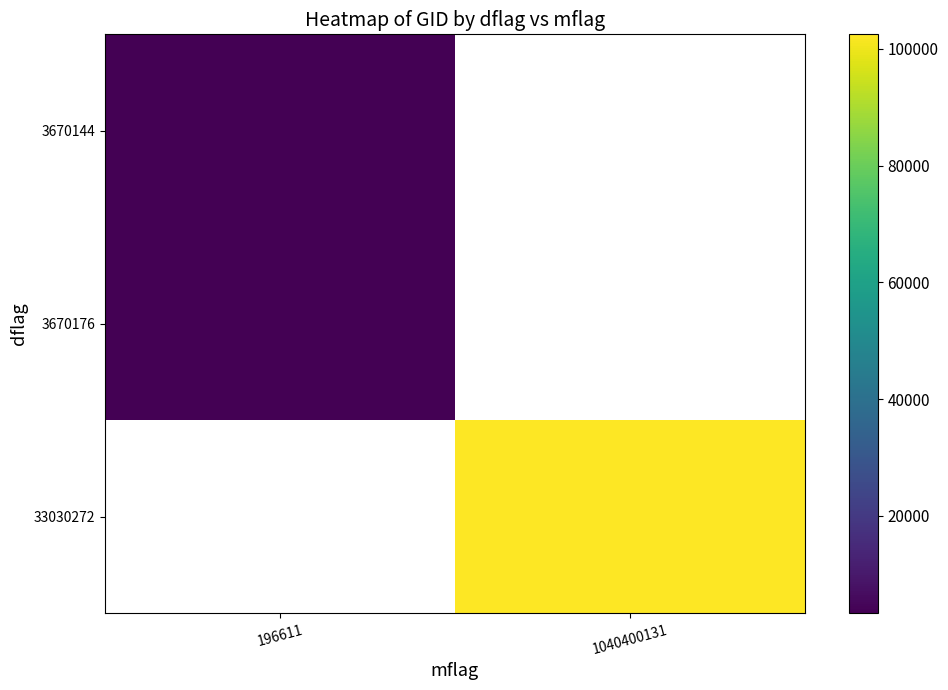

What is the minimum value for 3670144?

3336.4